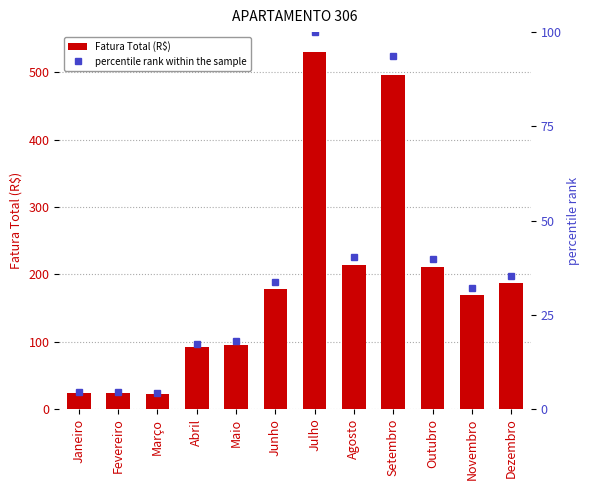

Is it true that Fatura Total (R$) equals 10.7 at Fevereiro?

False